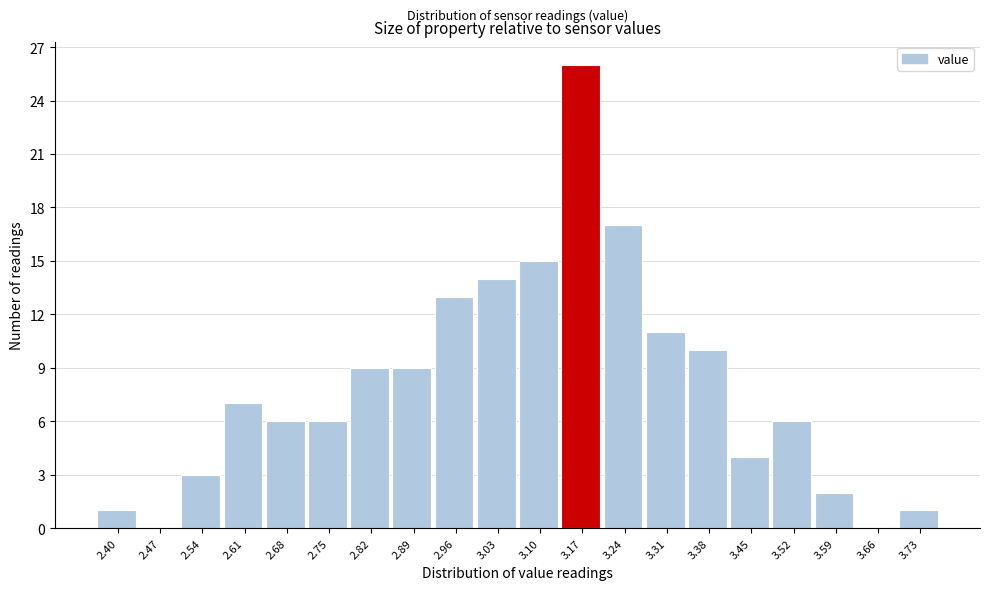

Reading left to right, what are all the values shown in this chart?

2.40=1	2.47=0	2.54=3	2.61=7	2.68=6	2.75=6	2.82=9	2.89=9	2.96=13	3.03=14	3.10=15	3.17=26	3.24=17	3.31=11	3.38=10	3.45=4	3.52=6	3.59=2	3.66=0	3.73=1